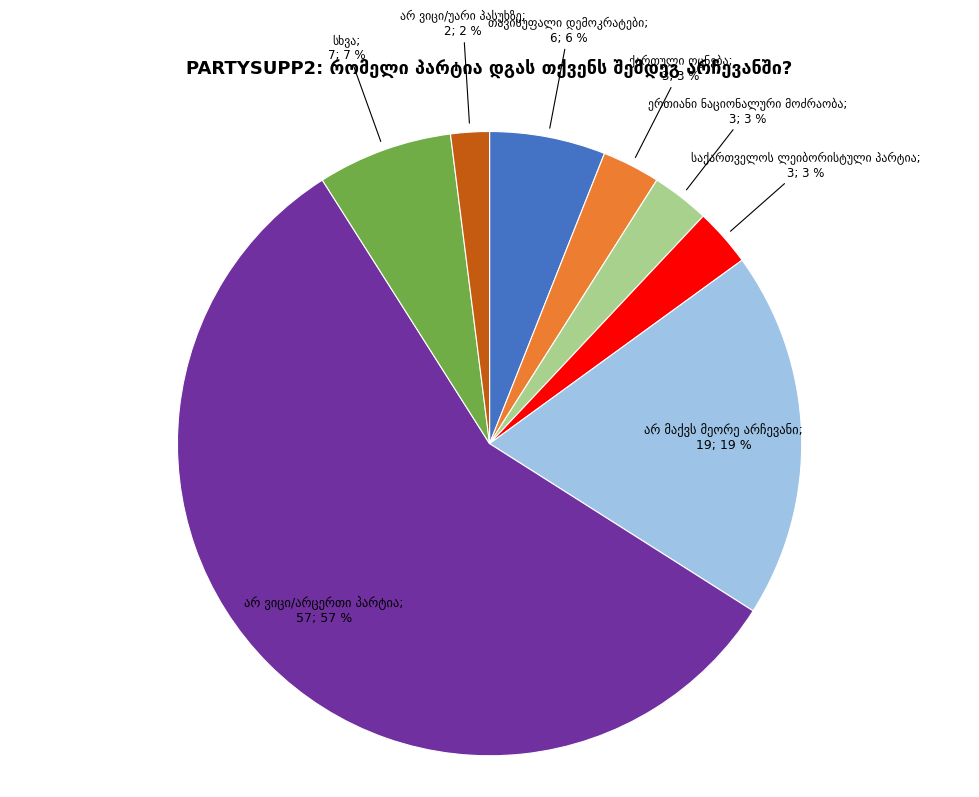

Is there any slice that represents more than half of the pie?

Yes